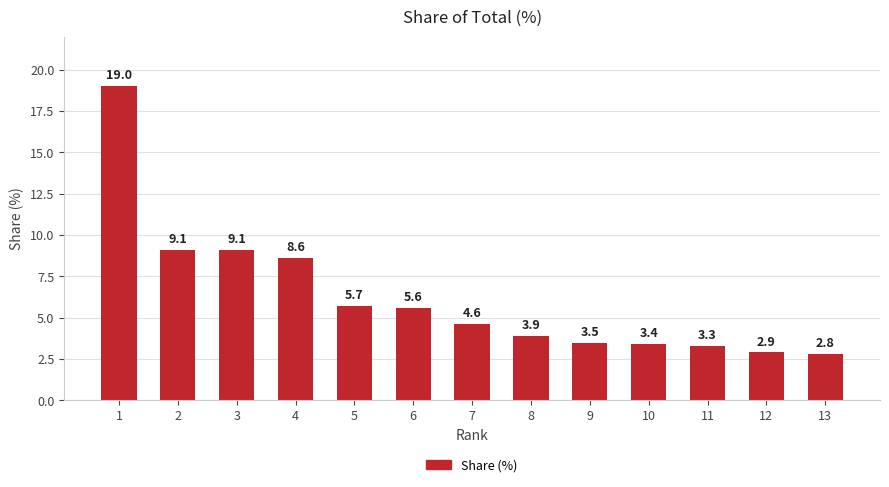

How many series are shown in this chart?

1